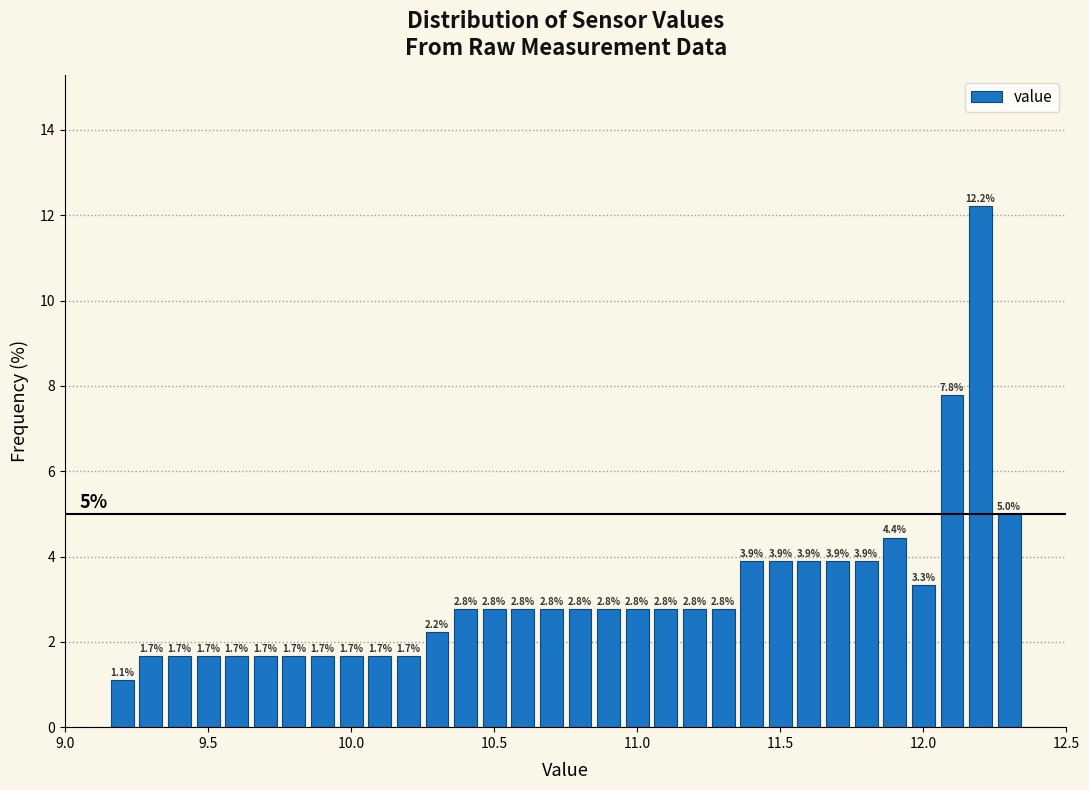

Read against the x-axis, roughly where is the centre of the tallest bar?

12.20